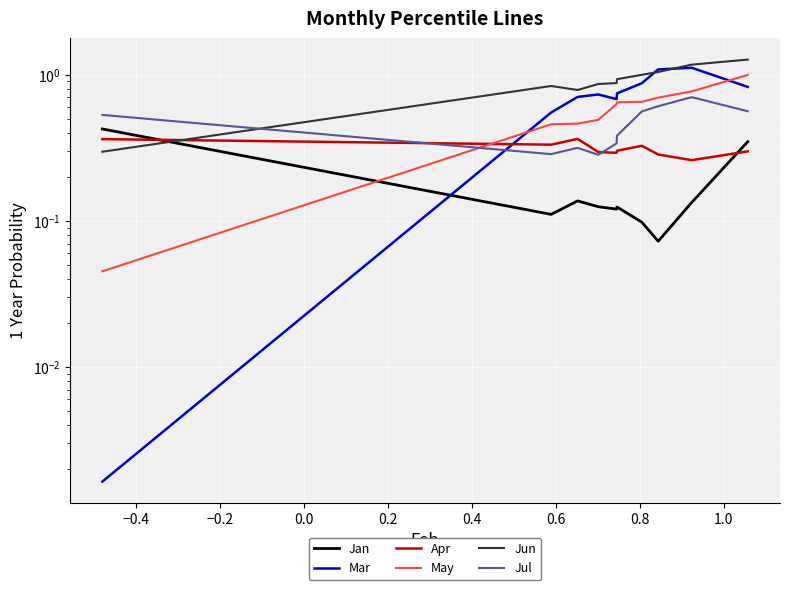

How many interior local valleys does the Jan series have?

3